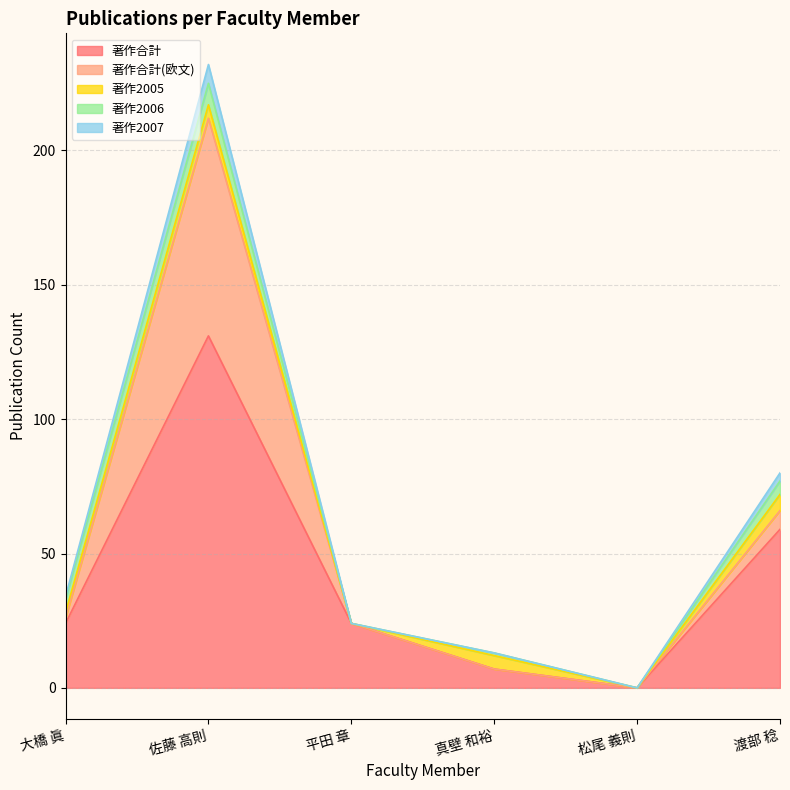

What is the difference between the maximum and minimum values in the 著作合計 series?

131